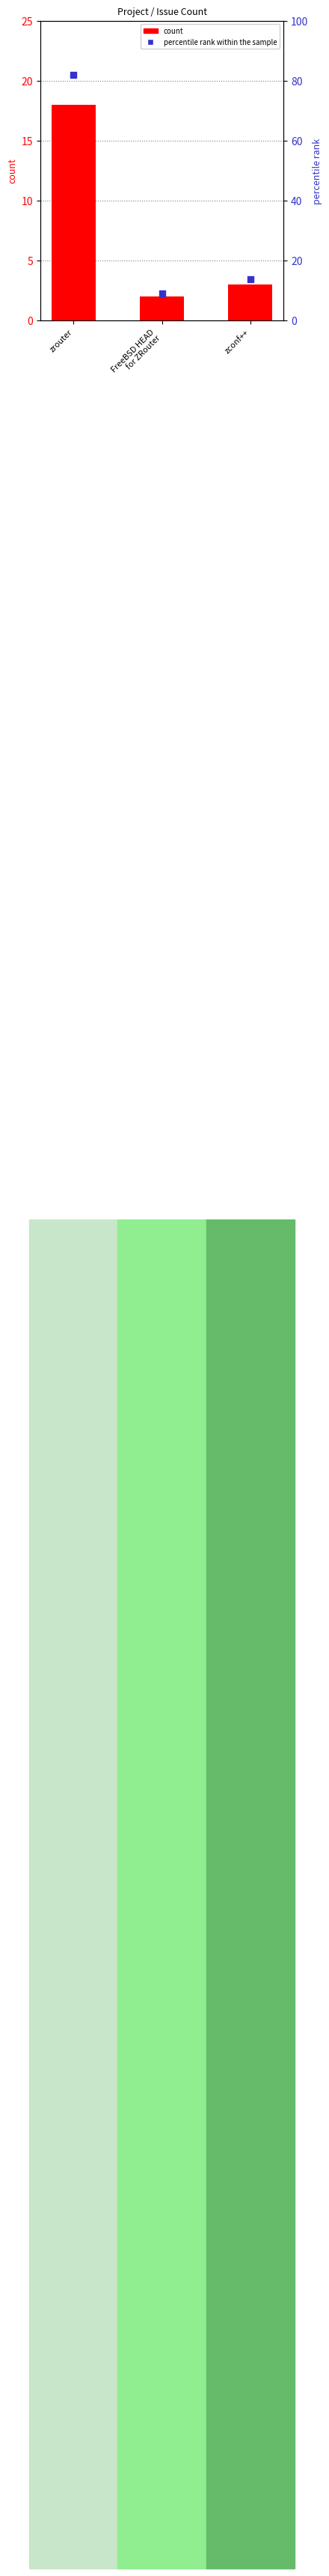

Which series contains the highest Y value?

percentile rank within the sample